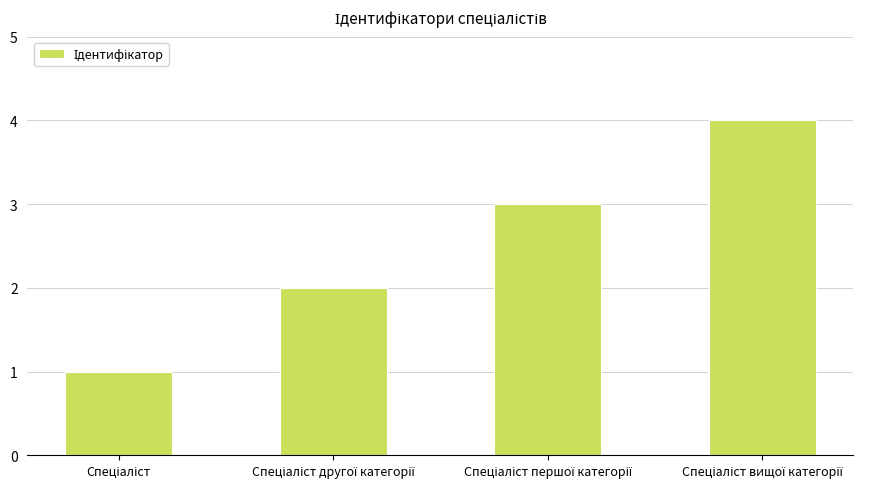

What is the sum of all values?

10